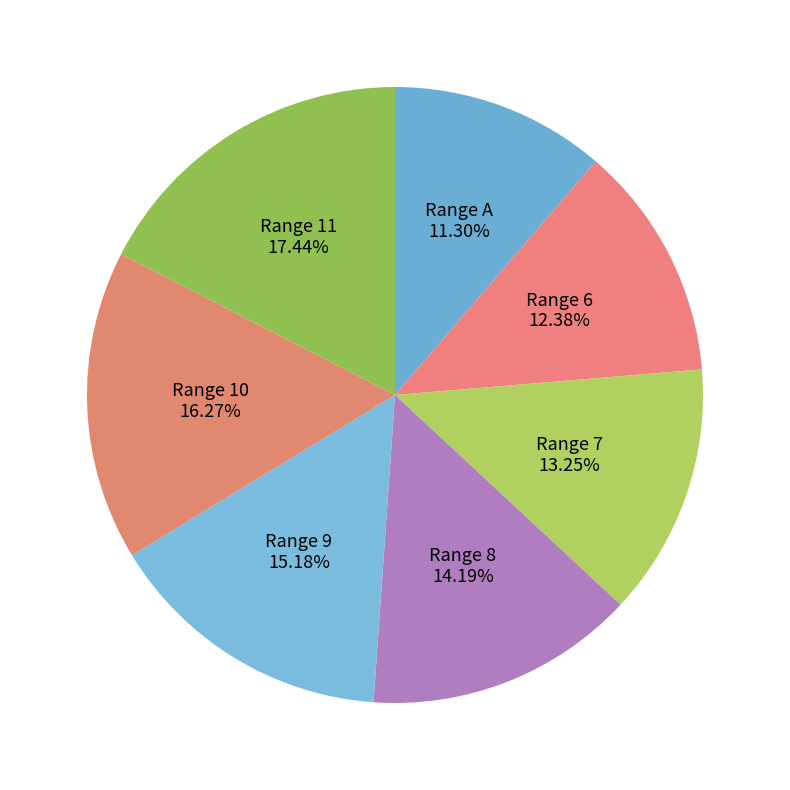

To the nearest percent, what percentage of the pie is Range A?

11%